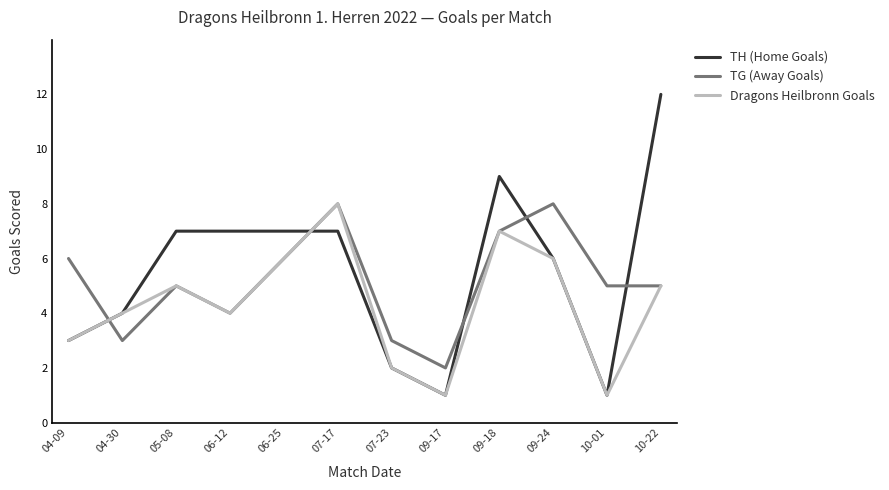

What is the sum of the TG (Away Goals) values at 04-30 and 07-17?

11